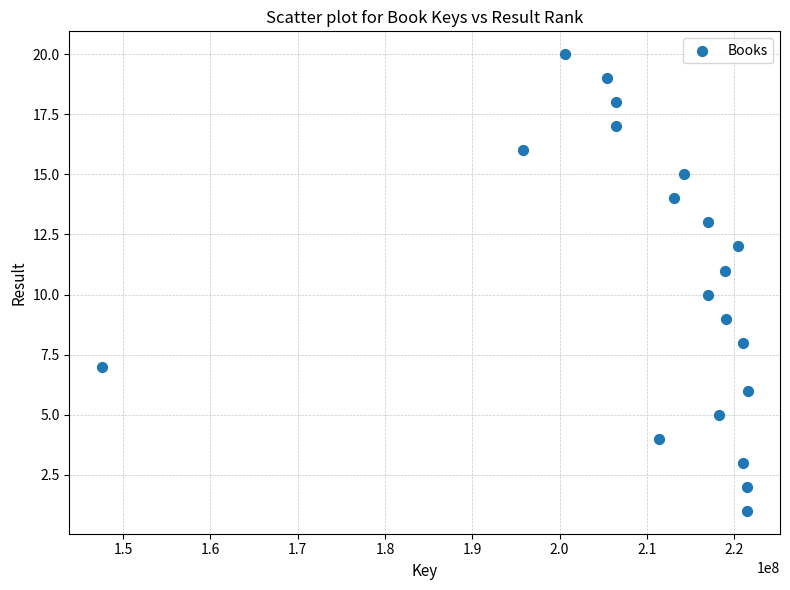

What is the range of X values (max minus min)?

74006680